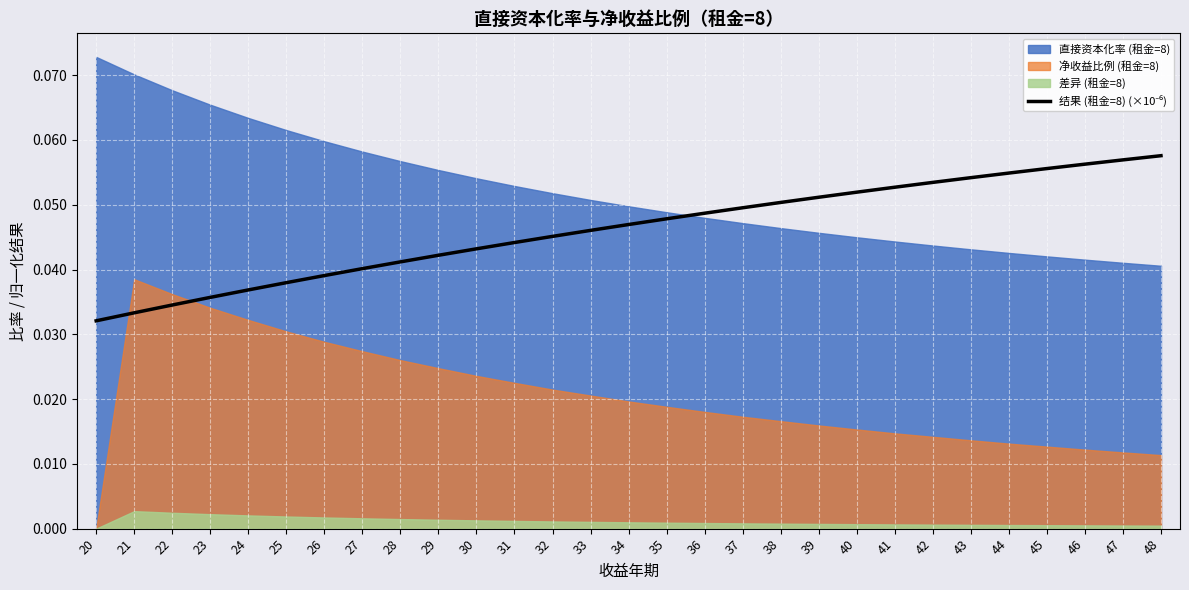

True or false: the data has more than 2 interior local peaks.

False